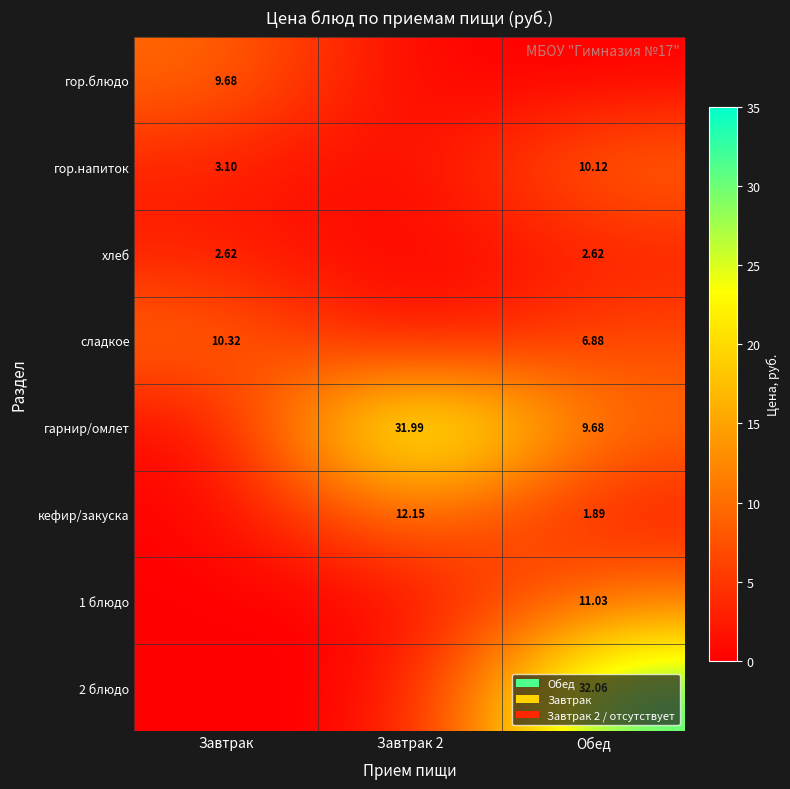

Is the value of гор.напиток at Обед greater than the value of хлеб at Обед?

Yes